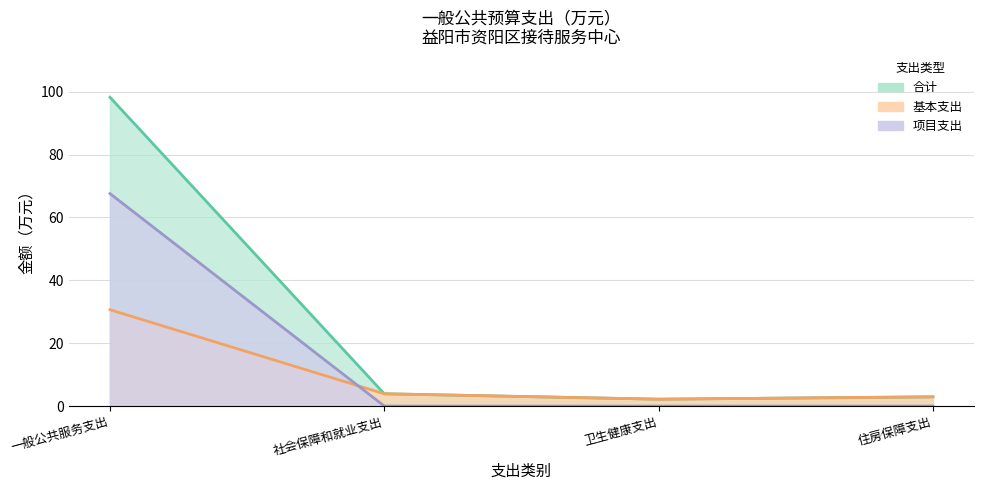

Is the value of 基本支出 at 卫生健康支出 greater than the value of 项目支出 at 社会保障和就业支出?

Yes